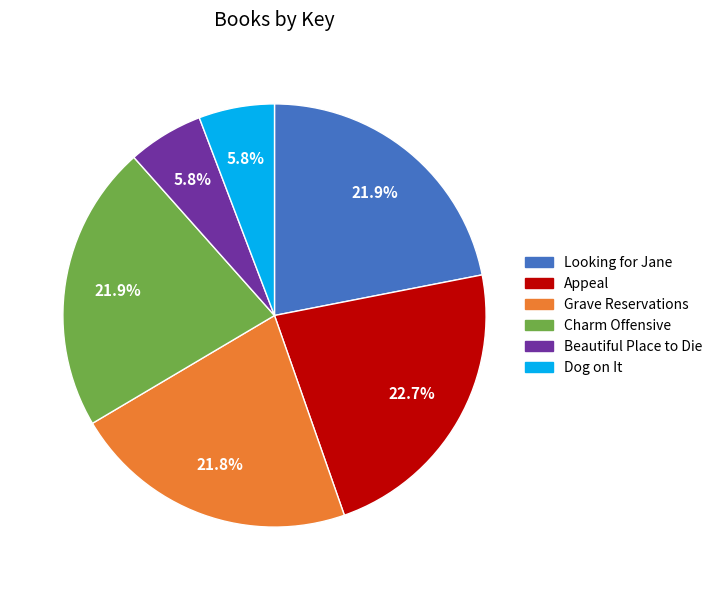

What is the ratio of the value at Looking for Jane to the value at Beautiful Place to Die?

3.8